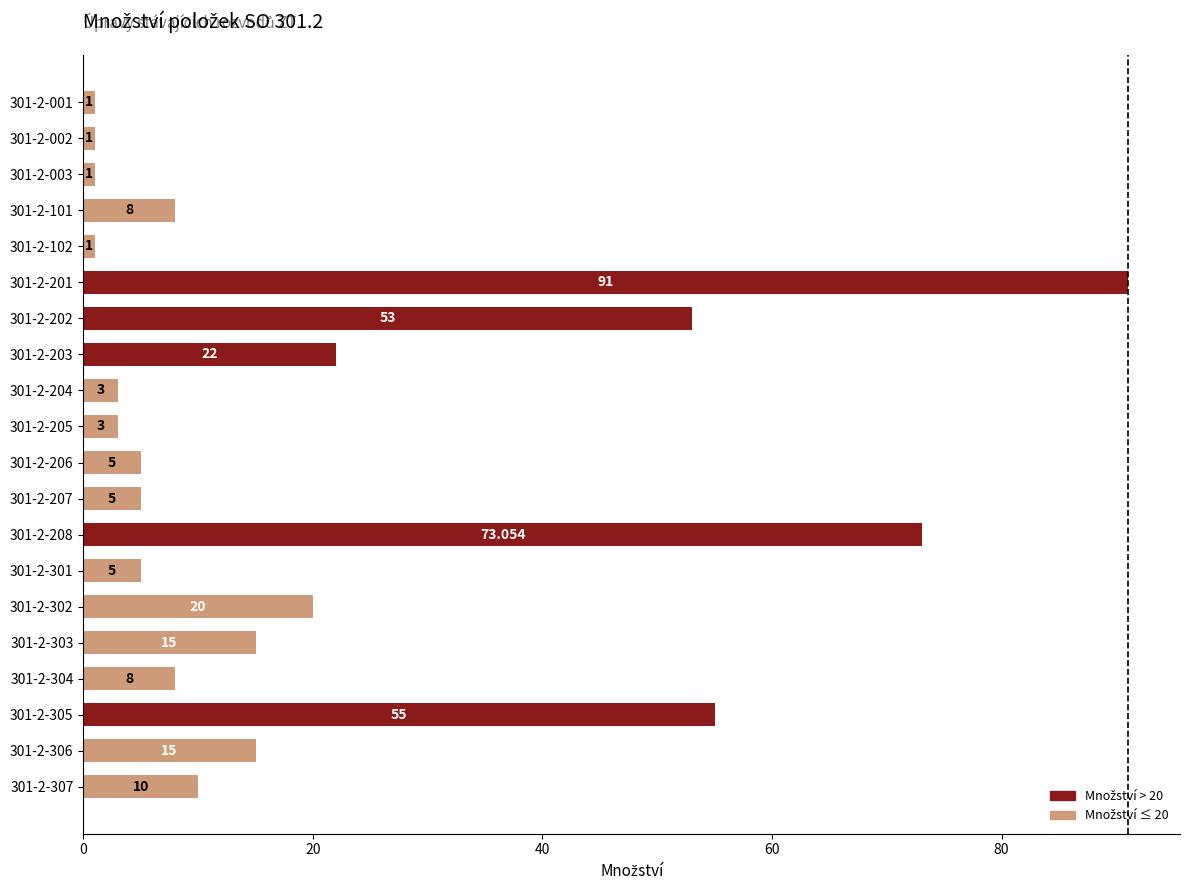

What is the difference between the maximum and minimum values?

90.0